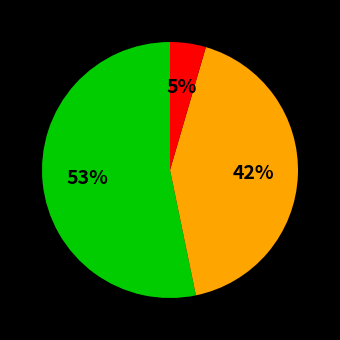

Is there a majority slice in this chart?

Yes